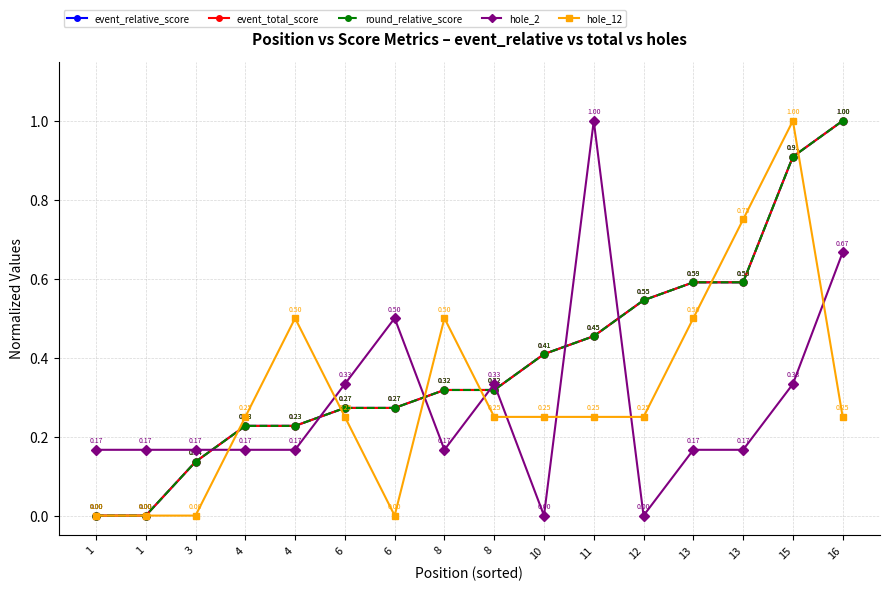

Is this an area chart (filled region under the line)?

No